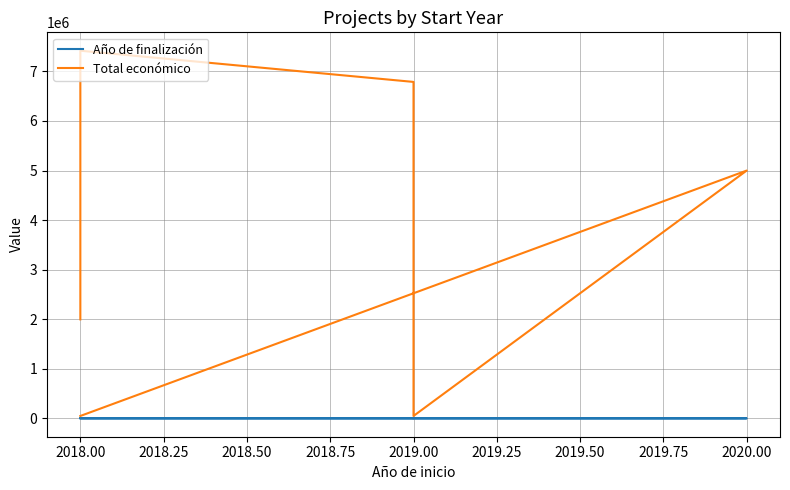

True or false: Año de finalización and Total económico cross at least once.

False